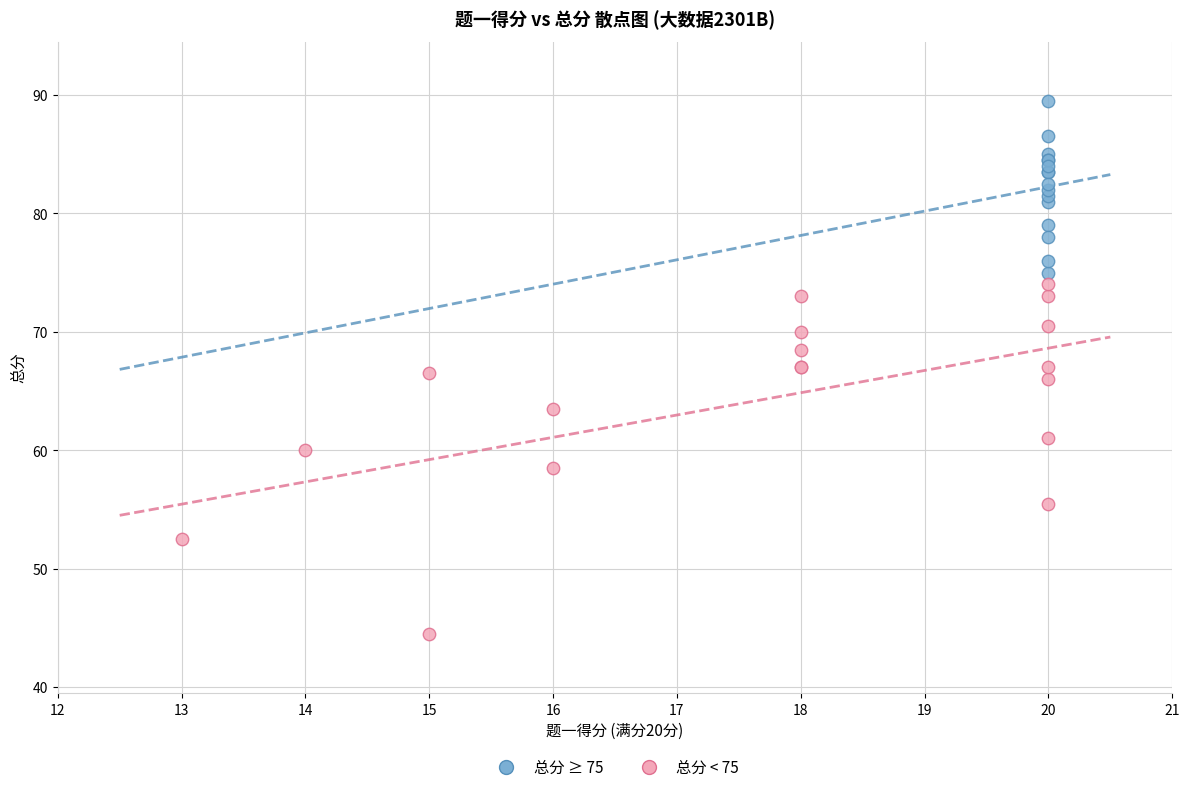

Which series reaches the maximum Y coordinate?

总分 ≥ 75